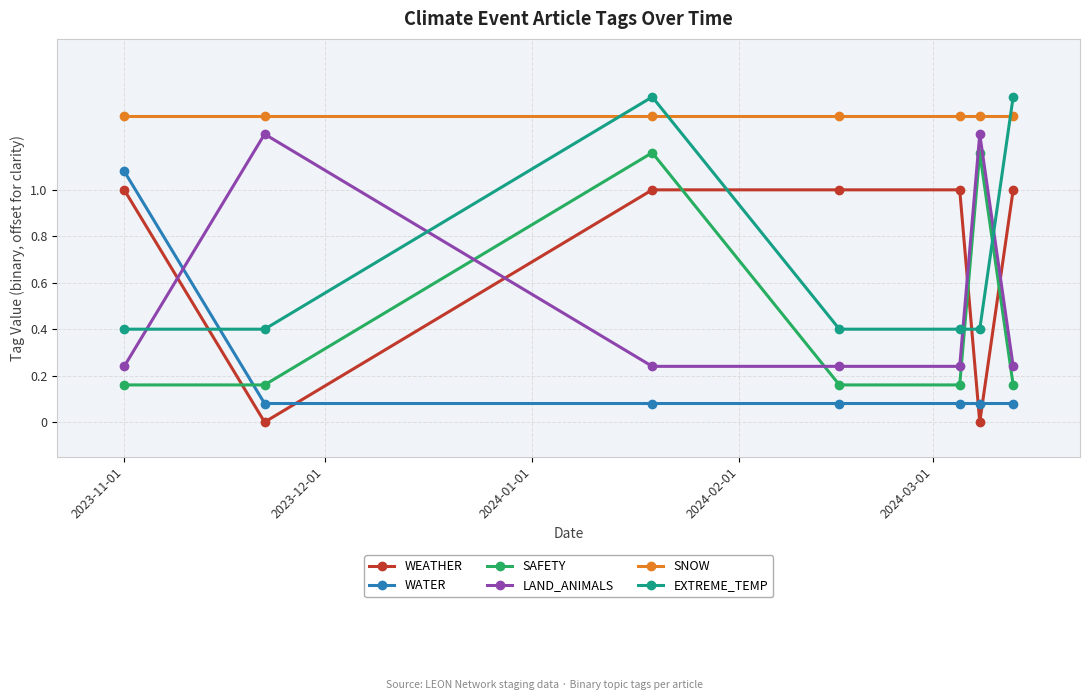

What is the sum of all WATER values?

1.6